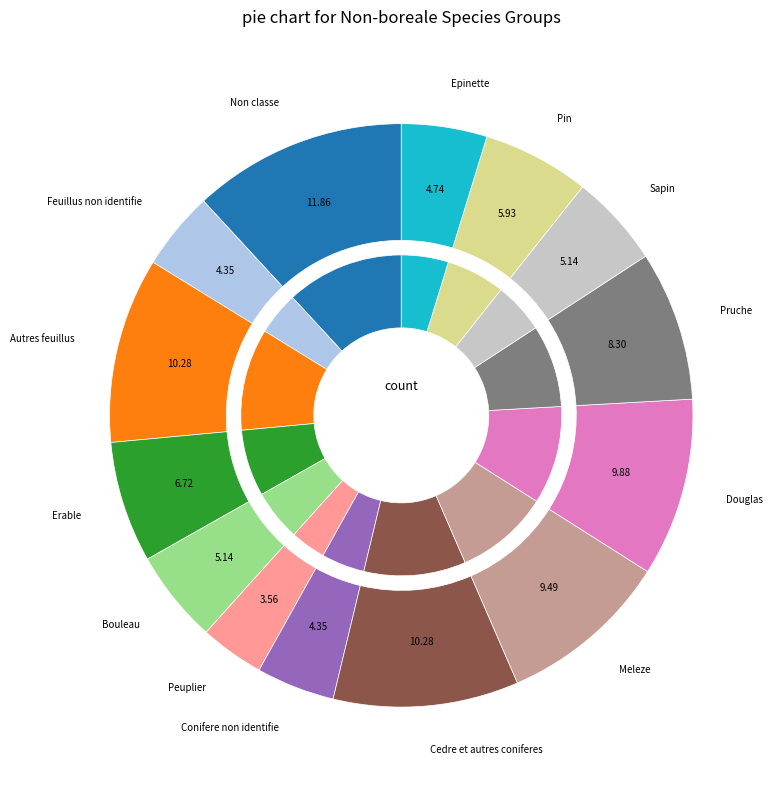

Rank the categories by value from highest to lowest.

Non classe, Autres feuillus, Cedre et autres coniferes, Douglas, Meleze, Pruche, Erable, Pin, Bouleau, Sapin, Epinette, Feuillus non identifie, Conifere non identifie, Peuplier